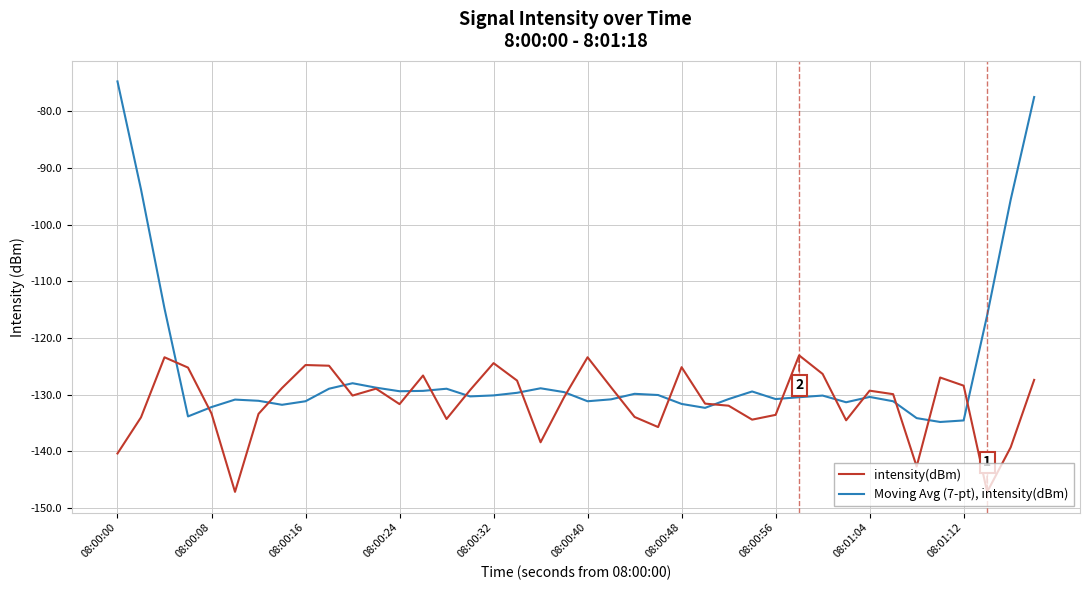

What is the maximum value for intensity(dBm)?

-123.1